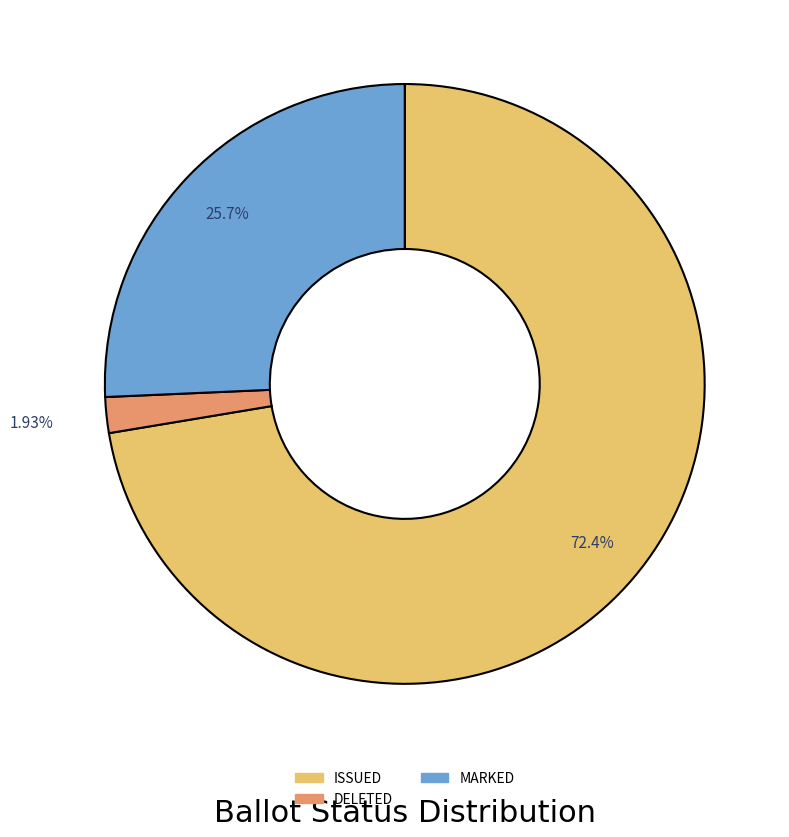

Is there any slice that represents more than half of the pie?

Yes